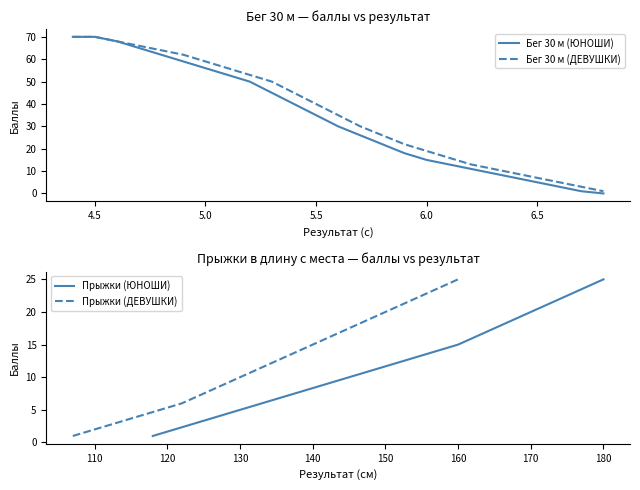

How many values in the Бег 30 м (ЮНОШИ) series exceed 30?

12